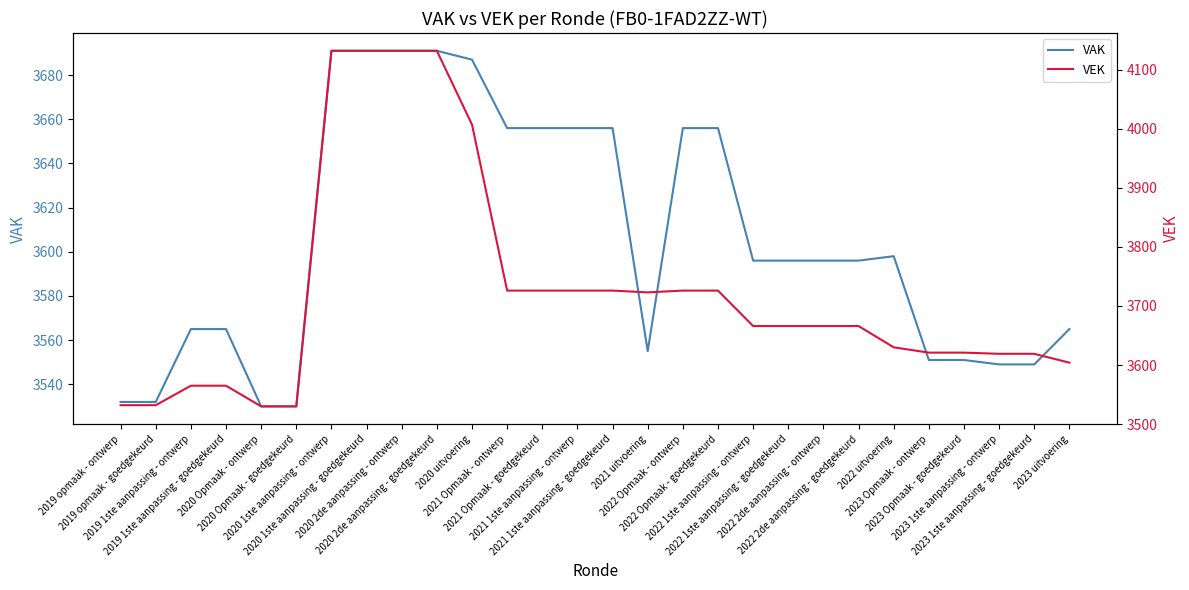

Which series has the largest range (max minus min)?

VEK